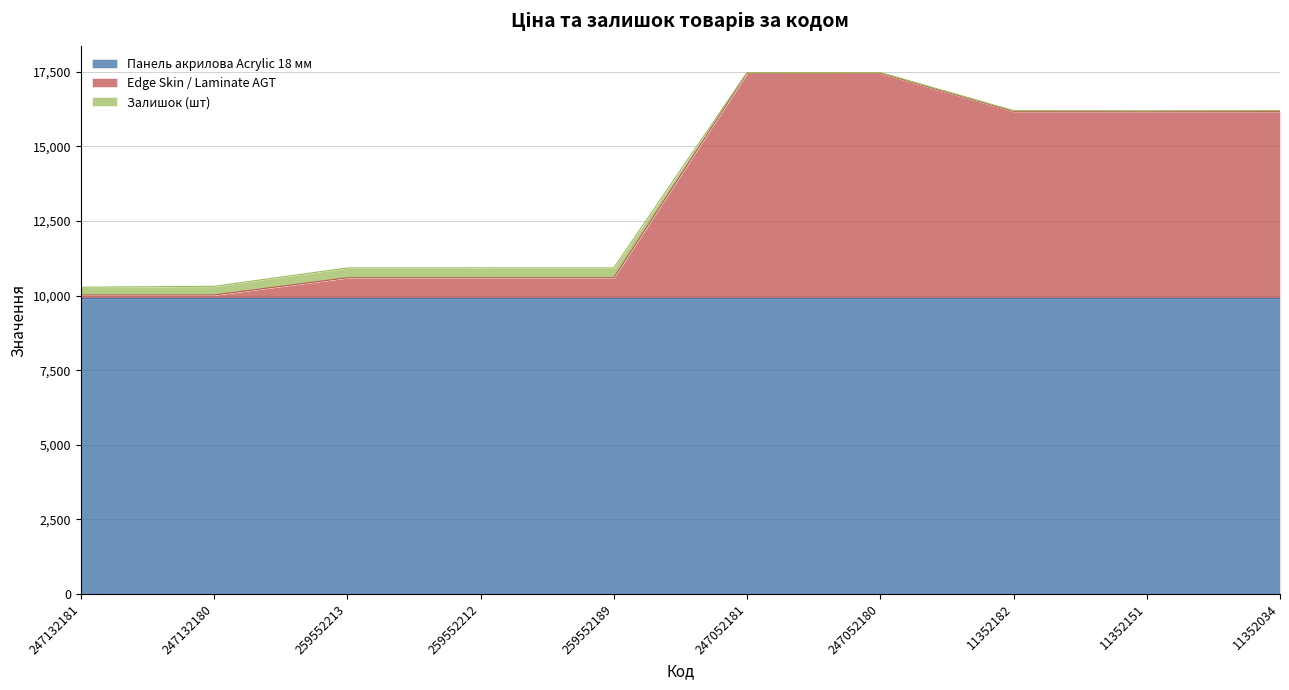

Which category has the highest value in the Залишок (шт) series?

259552212